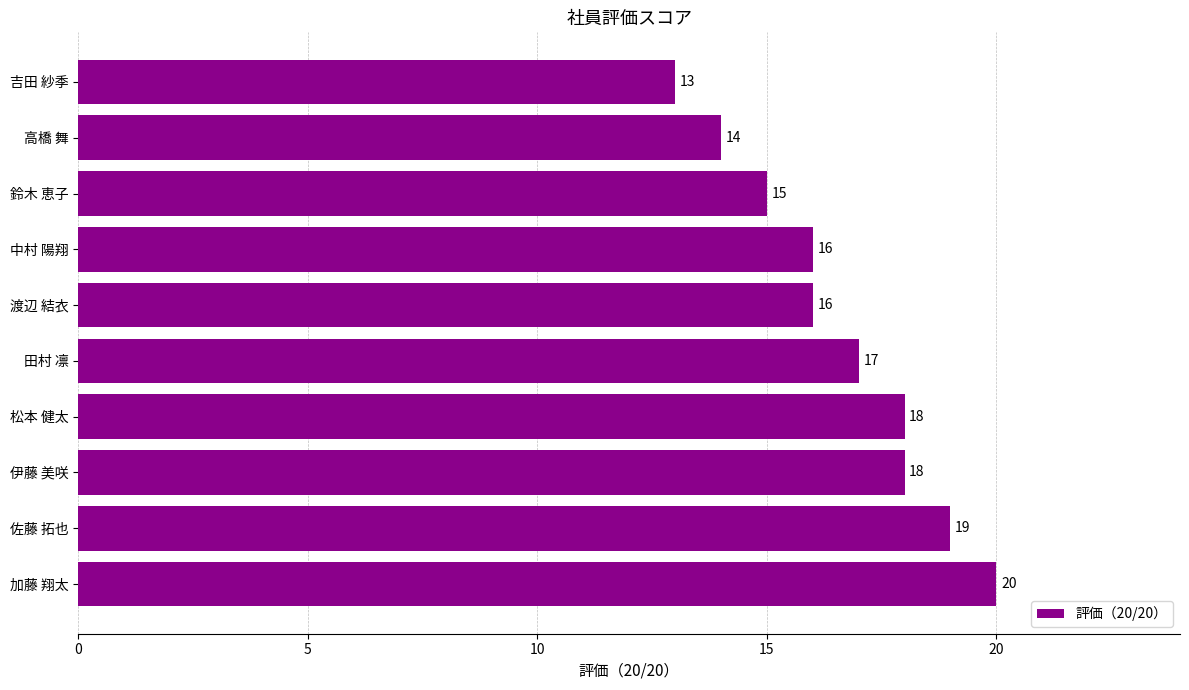

Which category has the lowest value across all series?

吉田 紗季